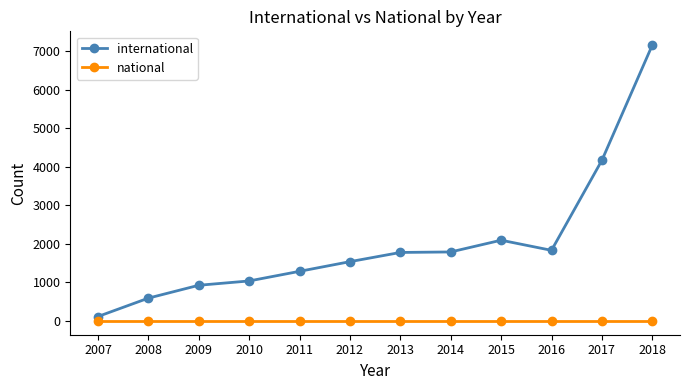

Rank the series by their maximum value, from lowest to highest.

national, international